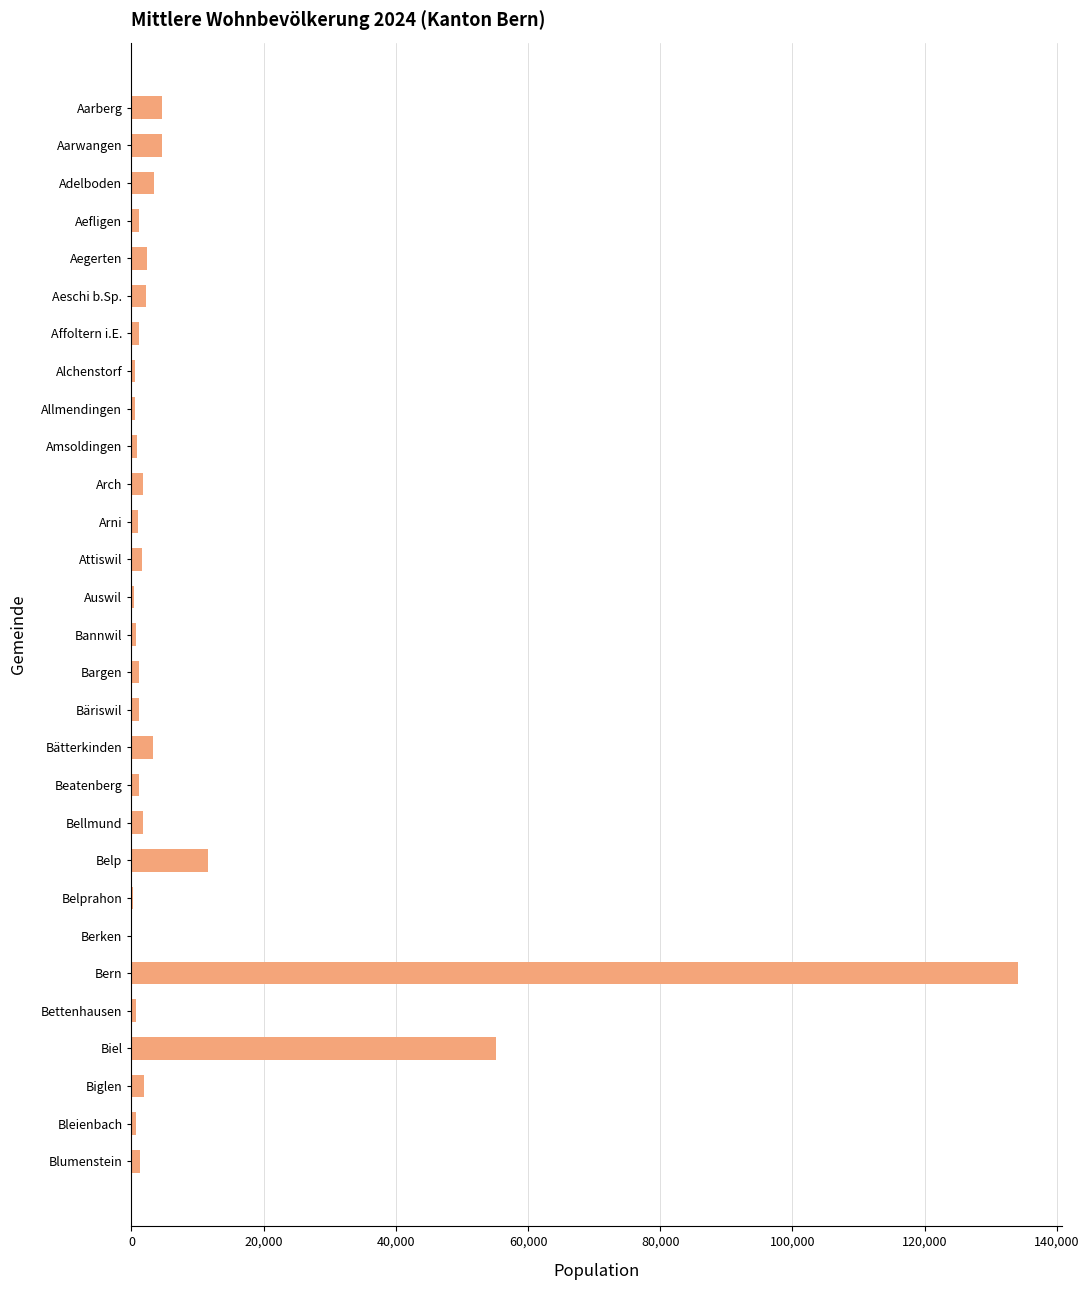

At which label is the value closest to 67086?

Biel